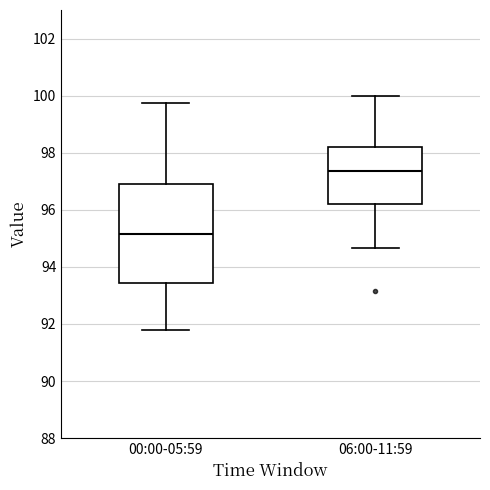

Where does the upper whisker of the box for 00:00-05:59 end on the y-axis? The values are not printed on the chart, so give them approximately, as read against the axis.

99.8